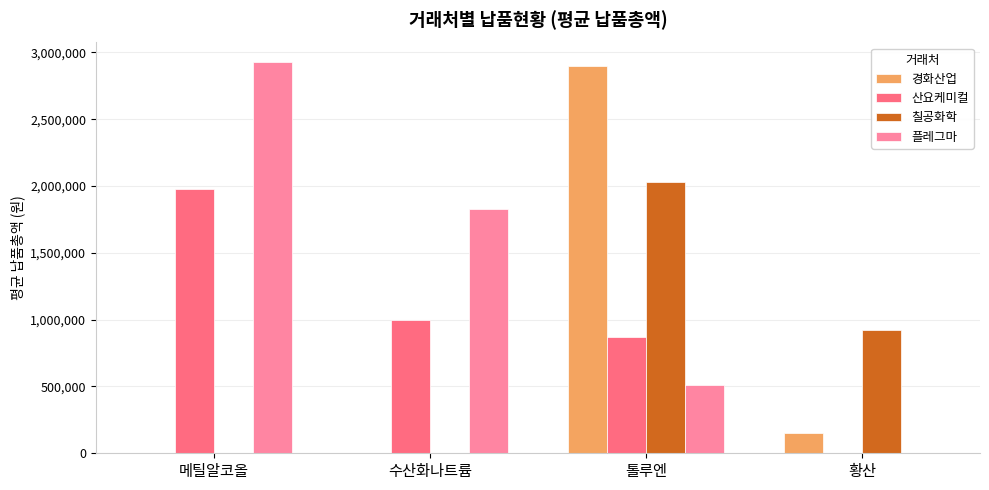

Reading right to left, transcribe all the data shown in this chart.

경화산업: 148000	2900000	0	0
산요케미컬: 0	870000	996000	1980300
칠공화학: 925000	2030000	0	0
플레그마: 0	507500	1826000	2927400